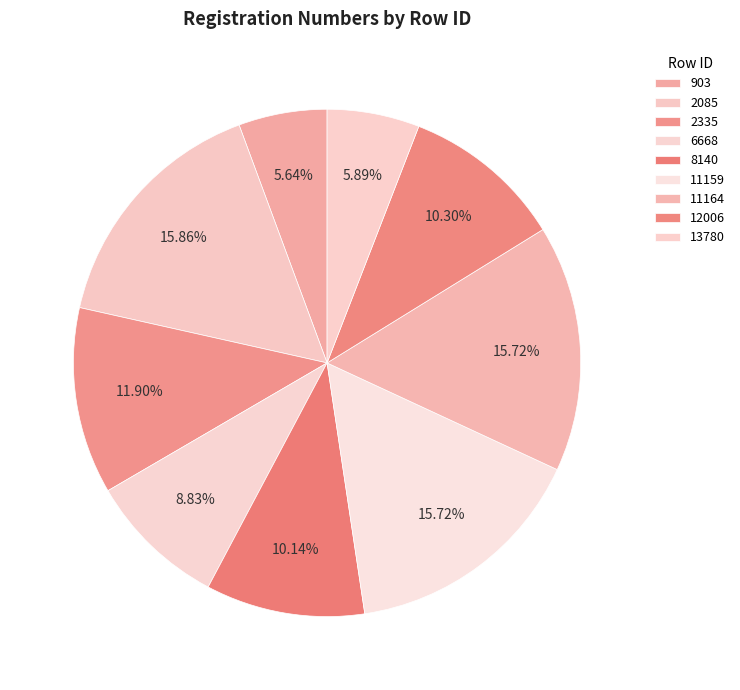

What is the largest slice in the pie chart?

2085